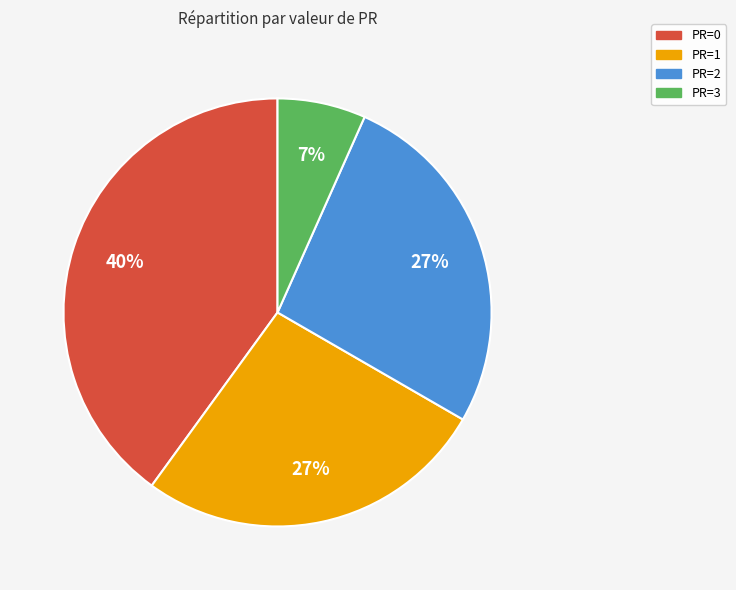

Which has a higher value, PR=0 or PR=2?

PR=0